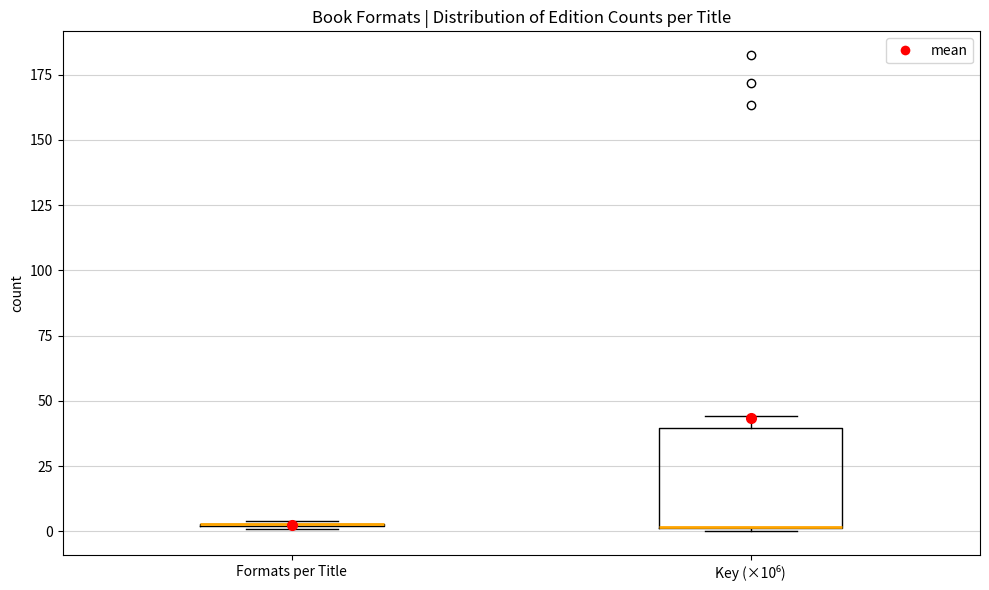

Where is the upper edge of the box for Key (×10⁶) on the y-axis? The values are not printed on the chart, so give them approximately, as read against the axis.

40